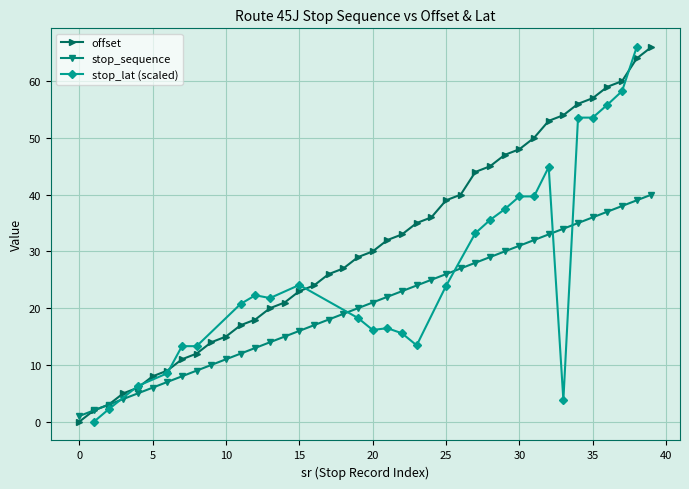

Is the value of stop_sequence at 10 greater than the value of offset at 35?

No